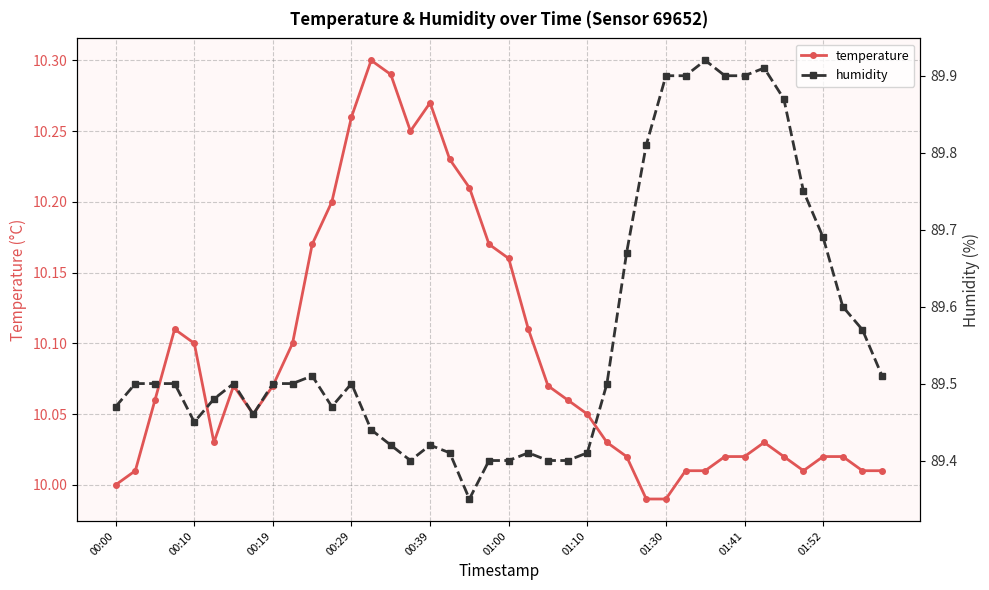

Is it true that temperature equals 6.9 at 01:00?

False